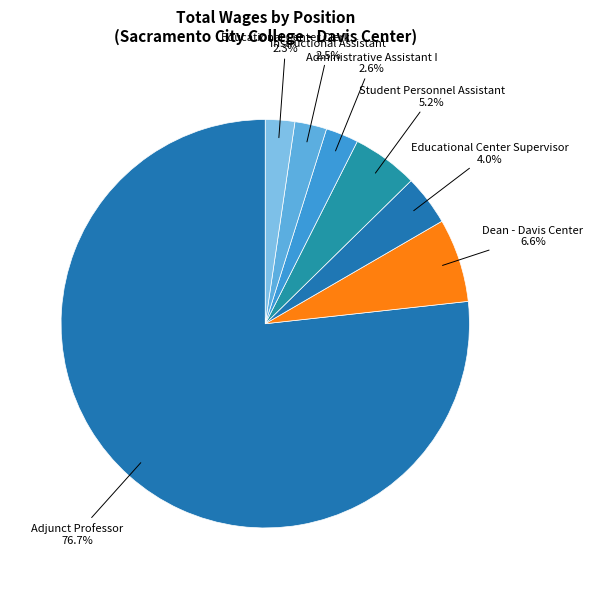

Which category accounts for the majority?

Adjunct Professor